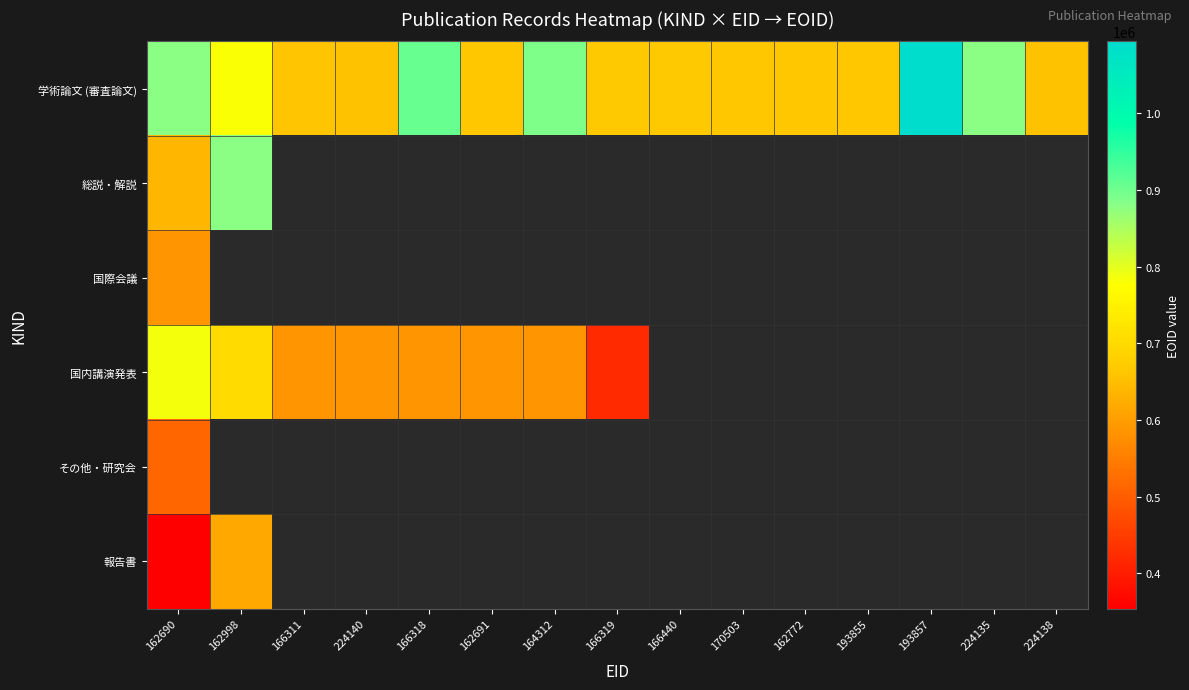

What is the greatest value displayed?

1093361.0